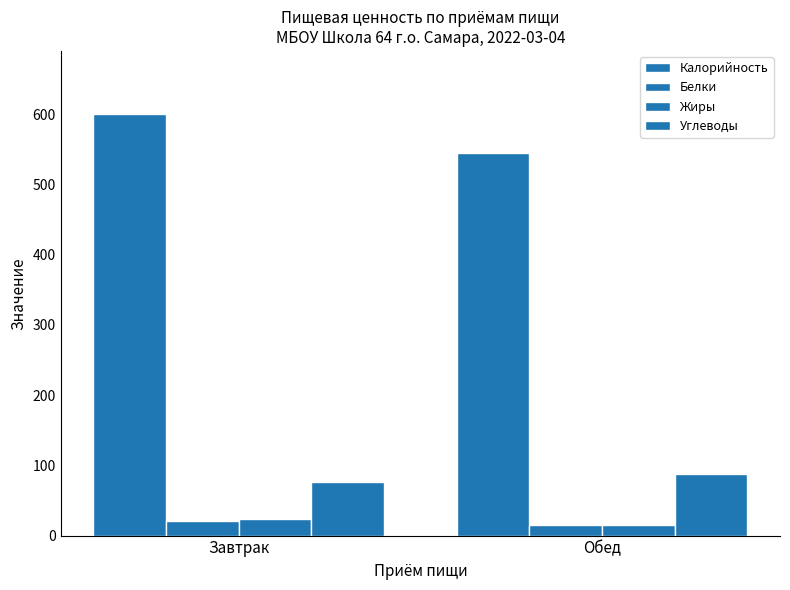

How many series are shown in this chart?

4